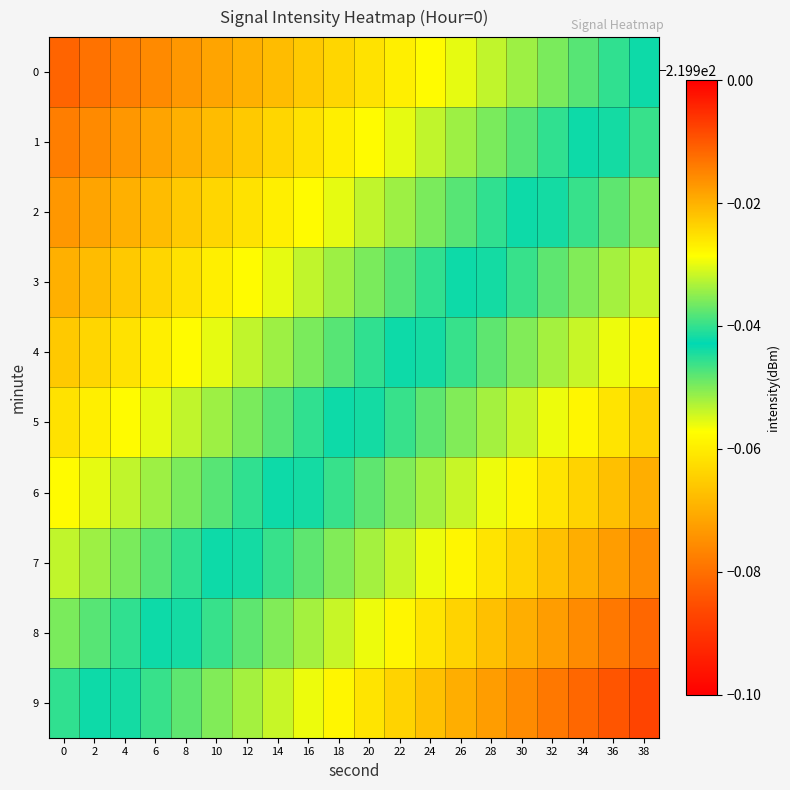

Reading left to right, transcribe all the data shown in this chart.

0: 0=-220.0	2=-220.0	4=-220.0	6=-220.0	8=-220.0	10=-220.0	12=-220.0	14=-220.0	16=-220.0	18=-220.0	20=-220.0	22=-220.0	24=-220.0	26=-220.0	28=-220.0	30=-220.0	32=-219.9	34=-219.9	36=-219.9	38=-219.9
1: 0=-220.0	2=-220.0	4=-220.0	6=-220.0	8=-220.0	10=-220.0	12=-220.0	14=-220.0	16=-220.0	18=-220.0	20=-220.0	22=-220.0	24=-220.0	26=-220.0	28=-219.9	30=-219.9	32=-219.9	34=-219.9	36=-219.9	38=-219.9
2: 0=-220.0	2=-220.0	4=-220.0	6=-220.0	8=-220.0	10=-220.0	12=-220.0	14=-220.0	16=-220.0	18=-220.0	20=-220.0	22=-220.0	24=-219.9	26=-219.9	28=-219.9	30=-219.9	32=-219.9	34=-219.9	36=-219.9	38=-219.9
3: 0=-220.0	2=-220.0	4=-220.0	6=-220.0	8=-220.0	10=-220.0	12=-220.0	14=-220.0	16=-220.0	18=-220.0	20=-219.9	22=-219.9	24=-219.9	26=-219.9	28=-219.9	30=-219.9	32=-219.9	34=-219.9	36=-219.9	38=-219.9
4: 0=-220.0	2=-220.0	4=-220.0	6=-220.0	8=-220.0	10=-220.0	12=-220.0	14=-220.0	16=-219.9	18=-219.9	20=-219.9	22=-219.9	24=-219.9	26=-219.9	28=-219.9	30=-219.9	32=-219.9	34=-219.9	36=-219.9	38=-219.9
5: 0=-220.0	2=-220.0	4=-220.0	6=-220.0	8=-220.0	10=-220.0	12=-219.9	14=-219.9	16=-219.9	18=-219.9	20=-219.9	22=-219.9	24=-219.9	26=-219.9	28=-219.9	30=-219.9	32=-219.9	34=-219.9	36=-219.9	38=-219.9
6: 0=-220.0	2=-220.0	4=-220.0	6=-220.0	8=-219.9	10=-219.9	12=-219.9	14=-219.9	16=-219.9	18=-219.9	20=-219.9	22=-219.9	24=-219.9	26=-219.9	28=-219.9	30=-219.9	32=-219.9	34=-219.9	36=-219.9	38=-219.9
7: 0=-220.0	2=-220.0	4=-219.9	6=-219.9	8=-219.9	10=-219.9	12=-219.9	14=-219.9	16=-219.9	18=-219.9	20=-219.9	22=-219.9	24=-219.9	26=-219.9	28=-219.9	30=-219.9	32=-219.9	34=-219.9	36=-219.9	38=-219.9
8: 0=-219.9	2=-219.9	4=-219.9	6=-219.9	8=-219.9	10=-219.9	12=-219.9	14=-219.9	16=-219.9	18=-219.9	20=-219.9	22=-219.9	24=-219.9	26=-219.9	28=-219.9	30=-219.9	32=-219.9	34=-219.9	36=-219.9	38=-219.9
9: 0=-219.9	2=-219.9	4=-219.9	6=-219.9	8=-219.9	10=-219.9	12=-219.9	14=-219.9	16=-219.9	18=-219.9	20=-219.9	22=-219.9	24=-219.9	26=-219.9	28=-219.9	30=-219.9	32=-219.9	34=-219.9	36=-219.9	38=-219.9